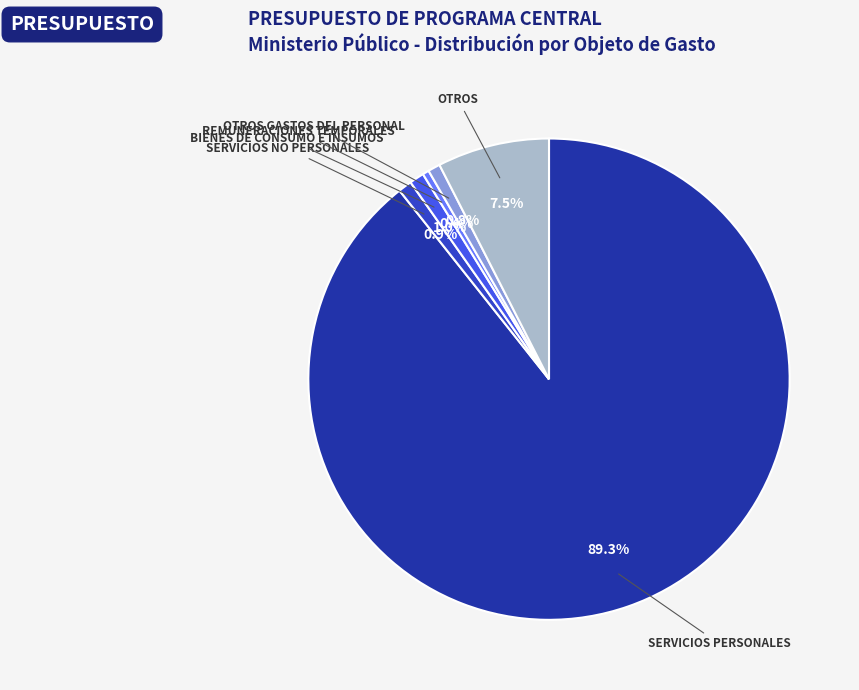

To the nearest percent, what is the average slice percentage?

17%